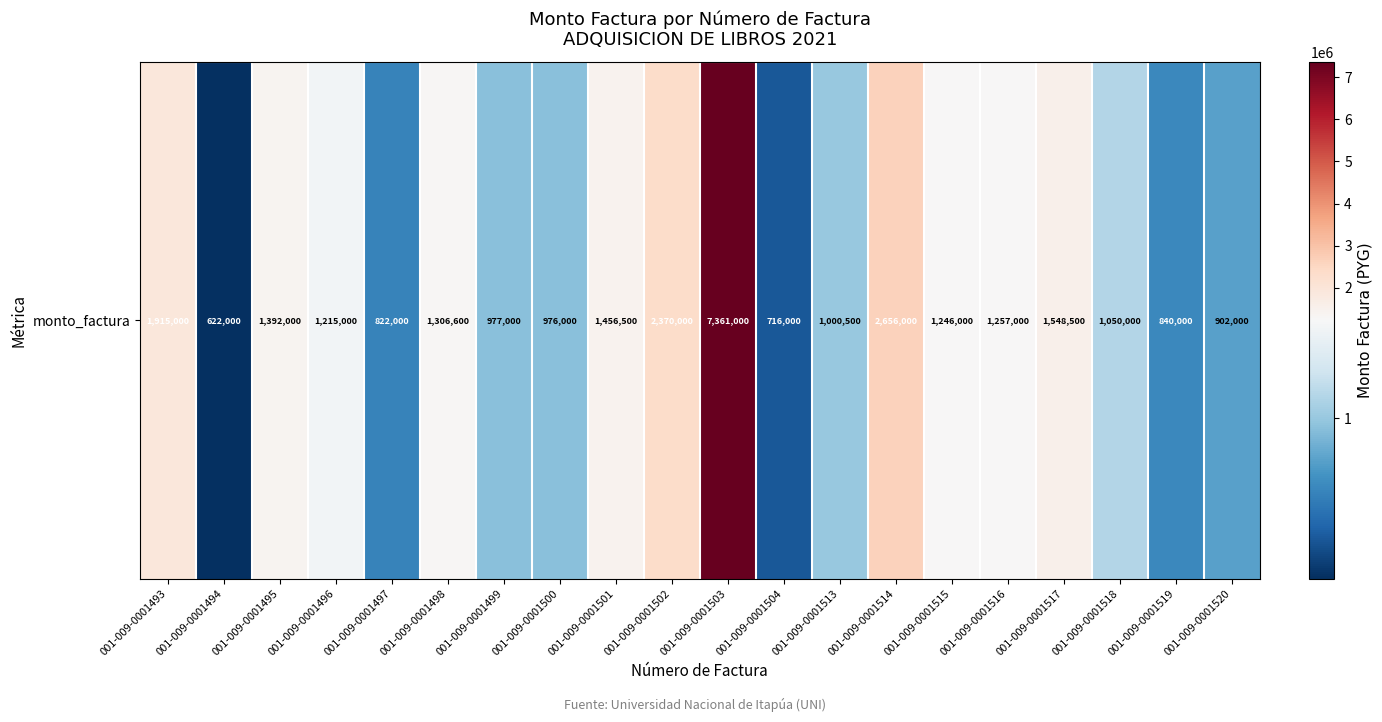

What is the difference between the maximum and minimum values?

6739000